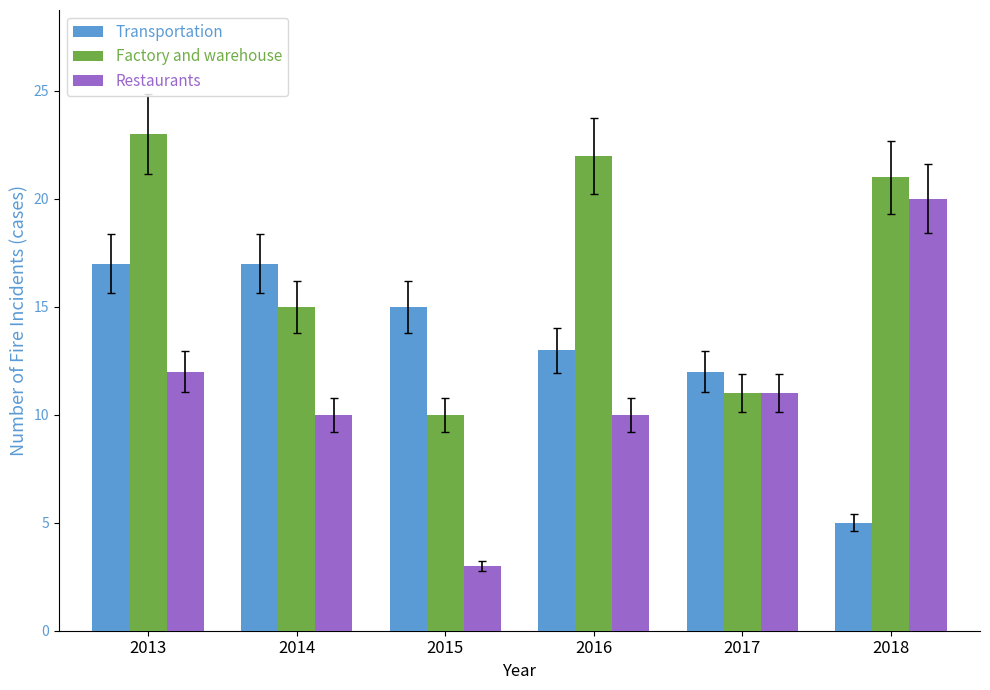

Reading left to right, extract all data points from this chart.

Transportation: 2013=17	2014=17	2015=15	2016=13	2017=12	2018=5
Factory and warehouse: 2013=23	2014=15	2015=10	2016=22	2017=11	2018=21
Restaurants: 2013=12	2014=10	2015=3	2016=10	2017=11	2018=20